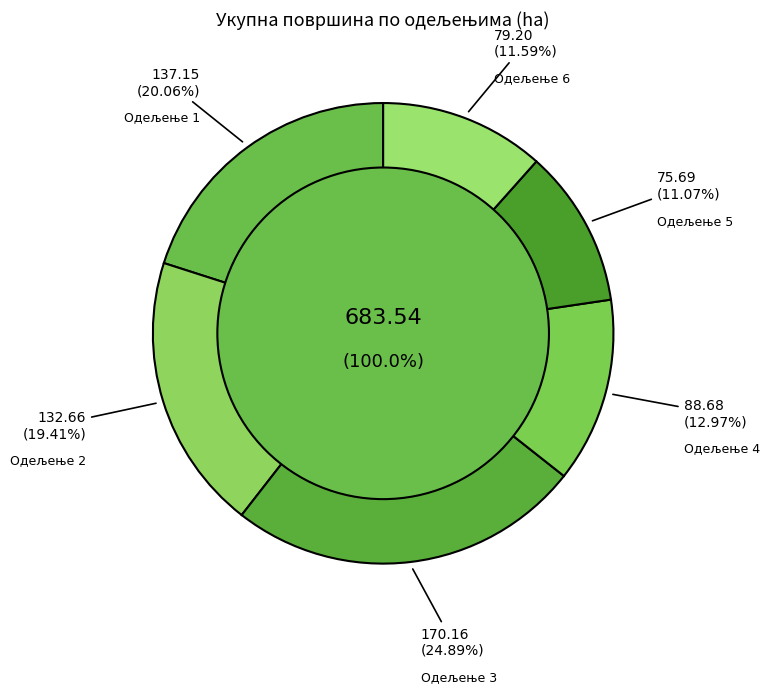

What is the largest slice in the pie chart?

Одељење 3